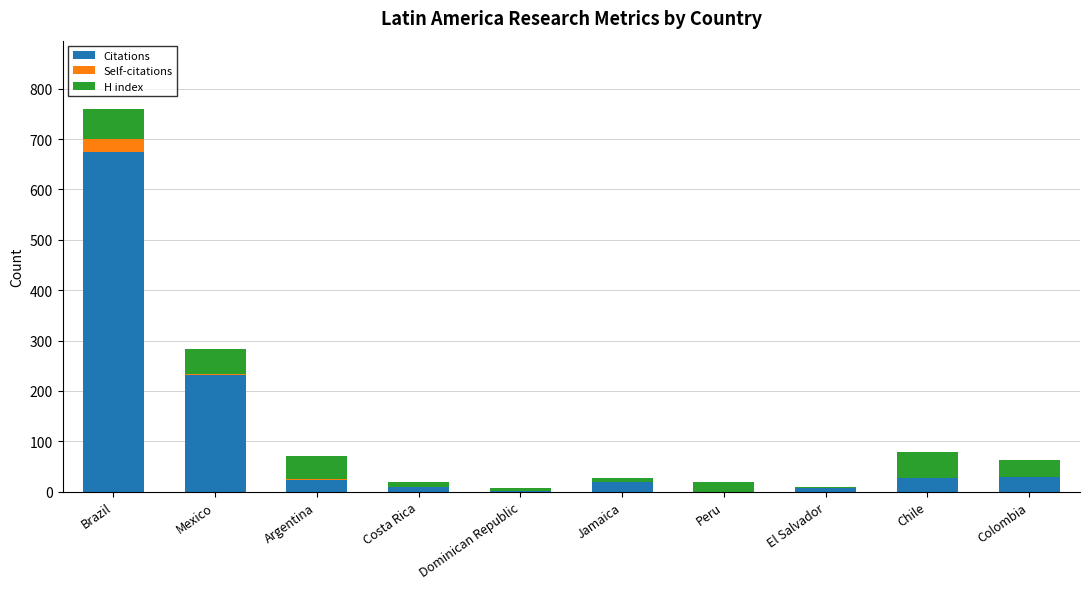

At which category is the sum across all series the highest?

Brazil